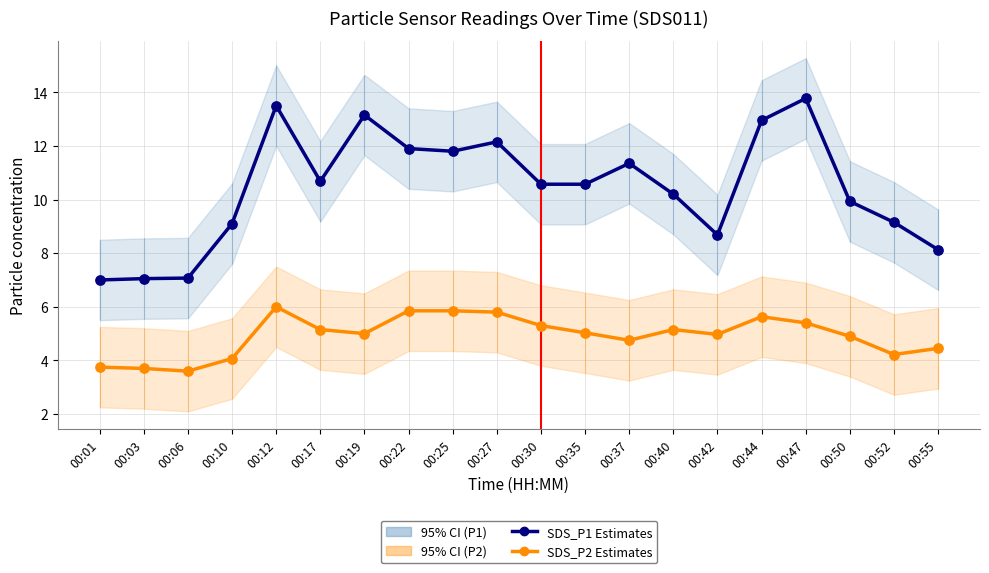

Which series has the largest total across all categories?

SDS_P1 Estimates